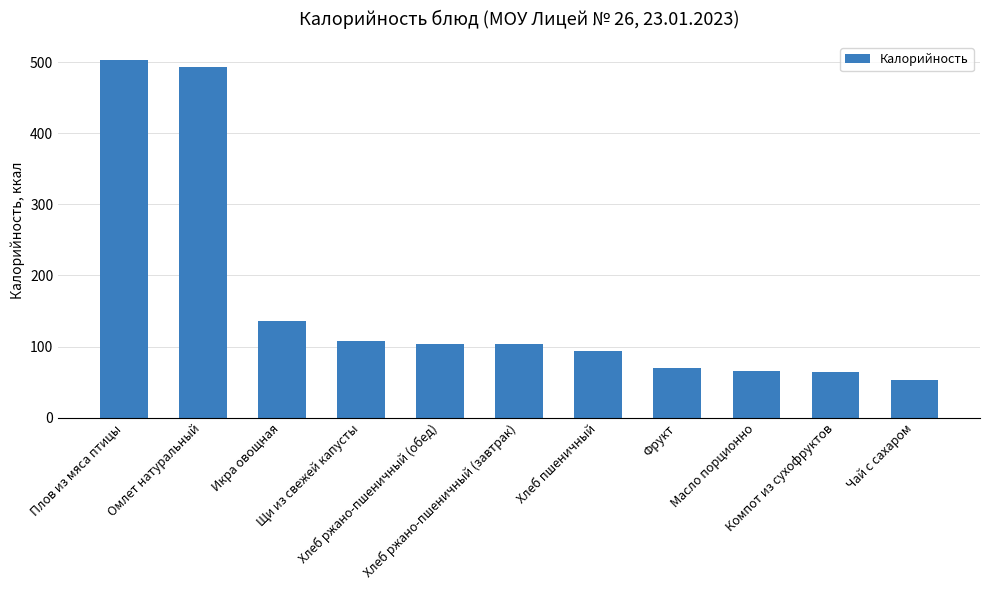

What is the change in value from Икра овощная to Фрукт?

-65.5